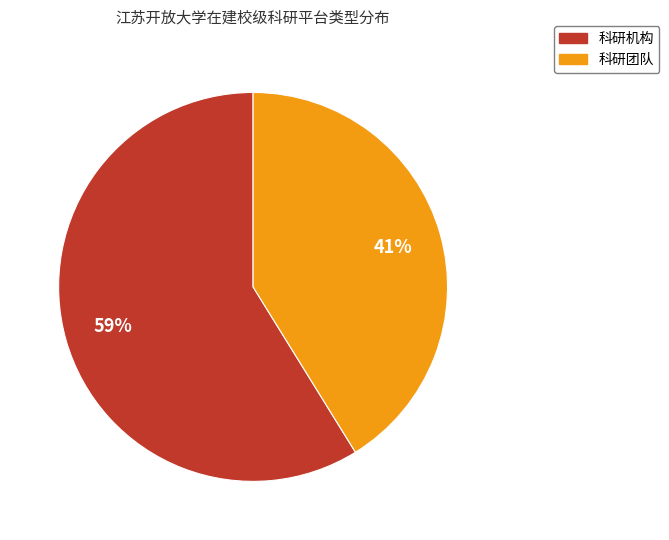

To the nearest percent, what is the difference between the 科研团队 and 科研机构 slice percentages?

18%